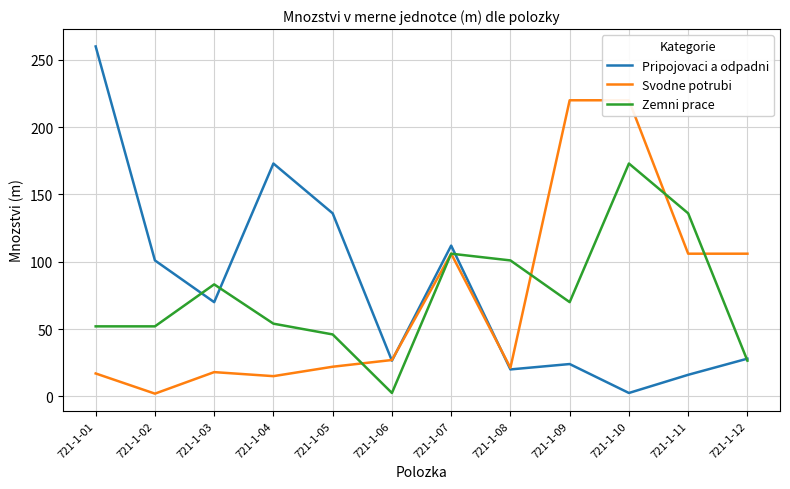

At how many categories does at least one series exceed 174?

3